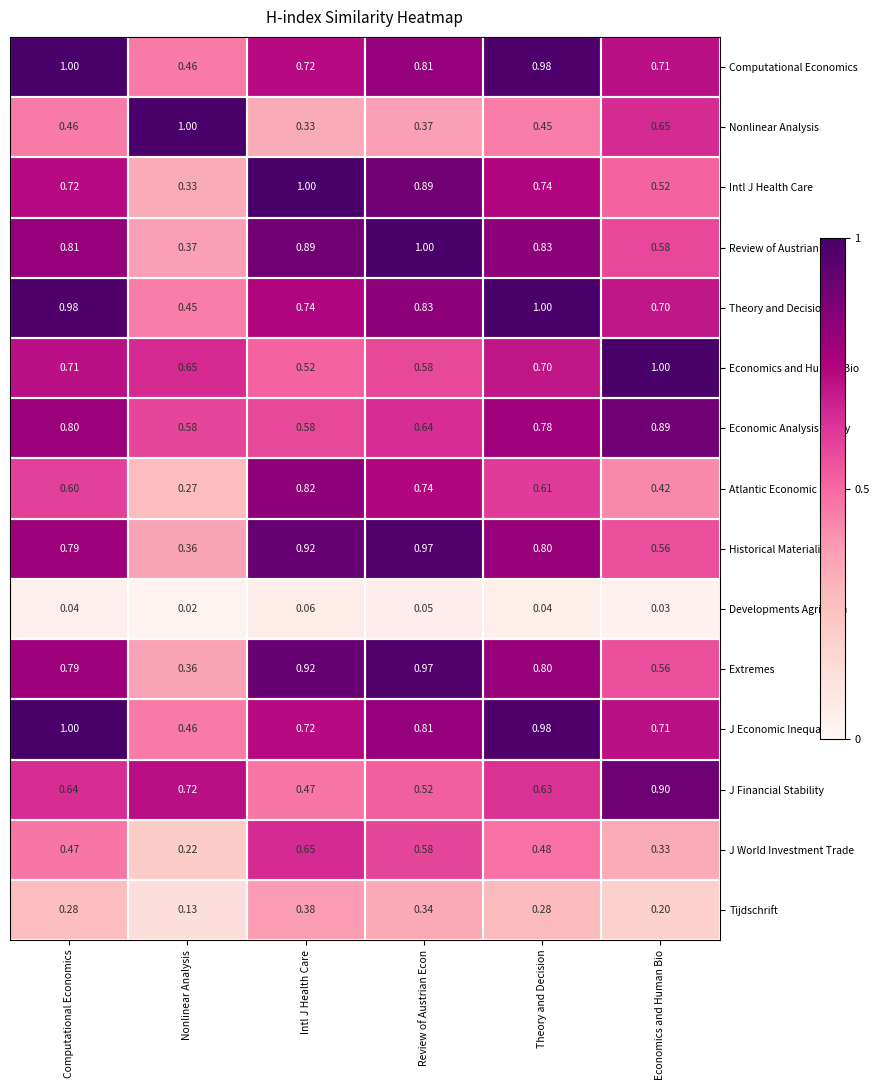

At which label does Extremes reach its minimum?

Nonlinear Analysis